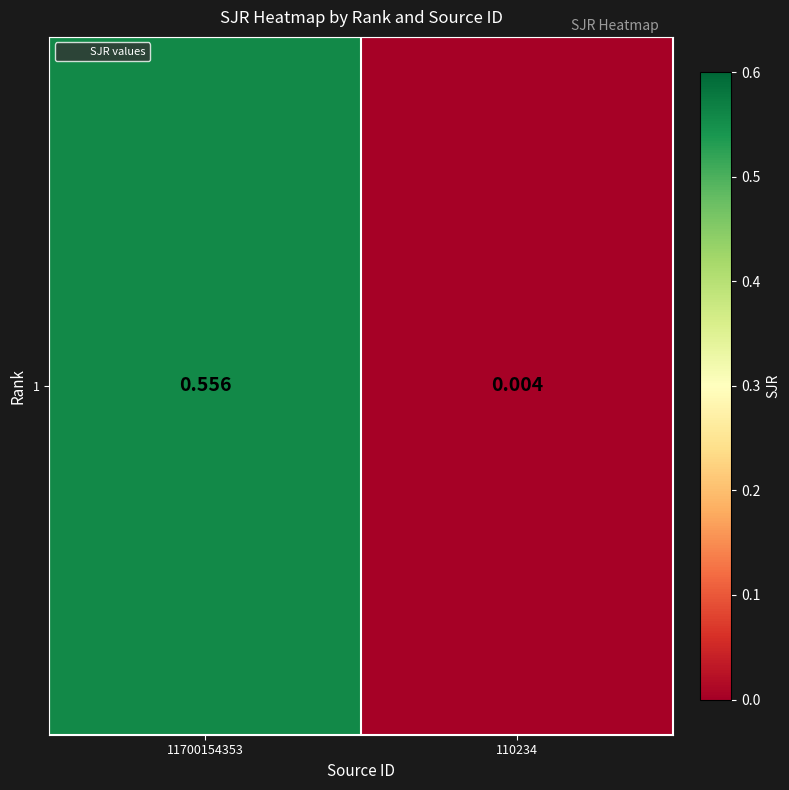

Rank the categories by value from highest to lowest.

11700154353, 110234